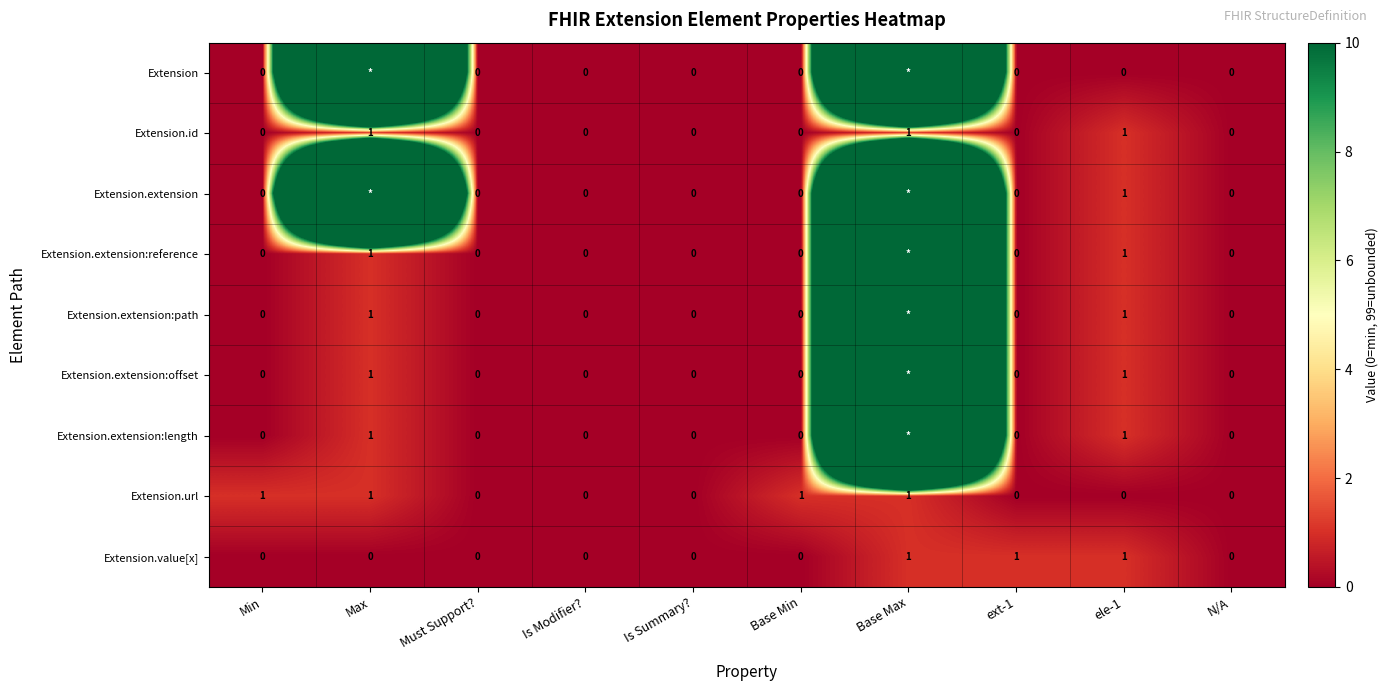

Is it true that Extension.id equals -1 at N/A?

False